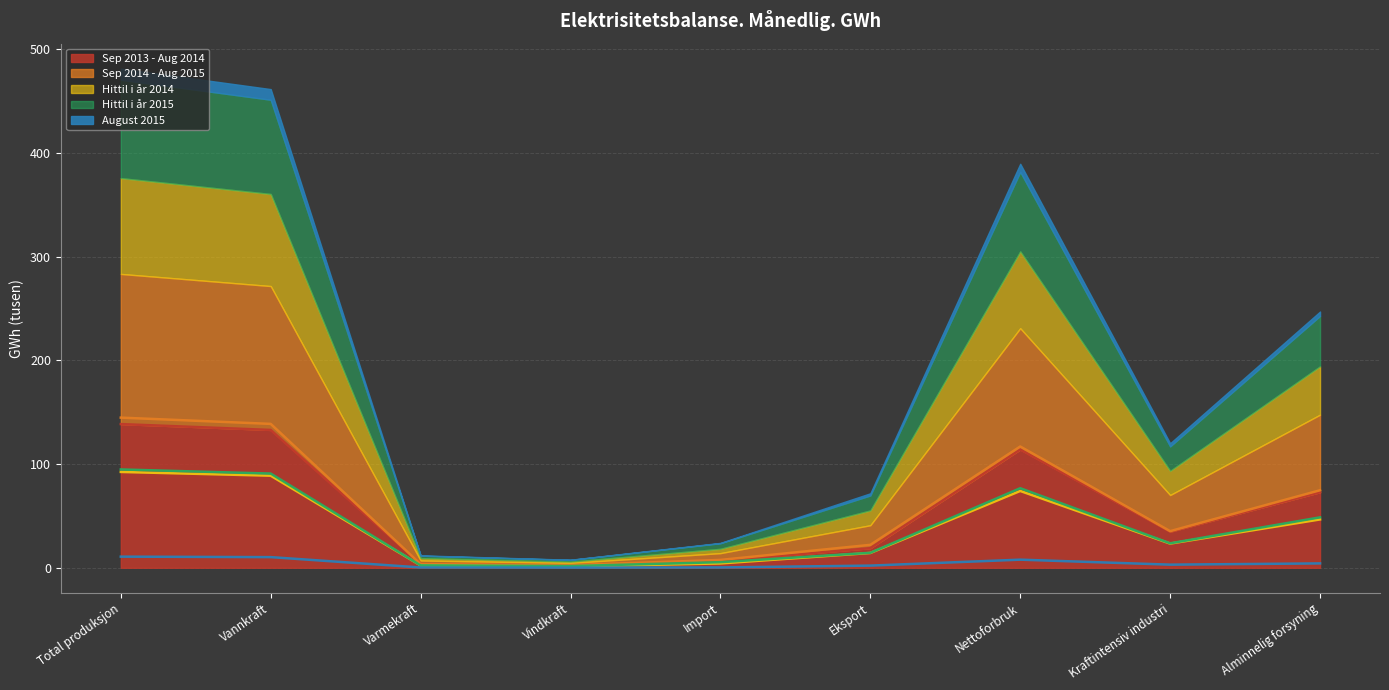

Which series has the widest spread of values?

Sep 2014 - Aug 2015